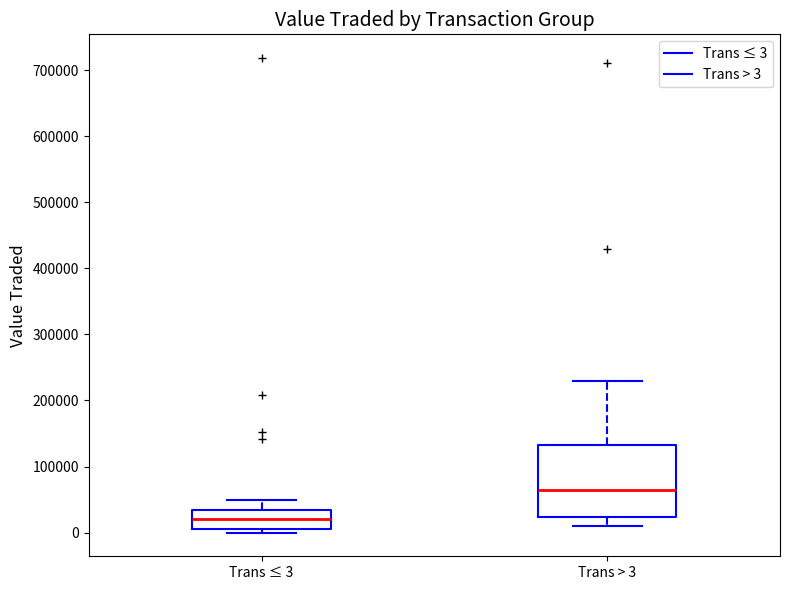

Where does the median line of the box for Trans > 3 sit on the y-axis? The values are not printed on the chart, so give them approximately, as read against the axis.

60000